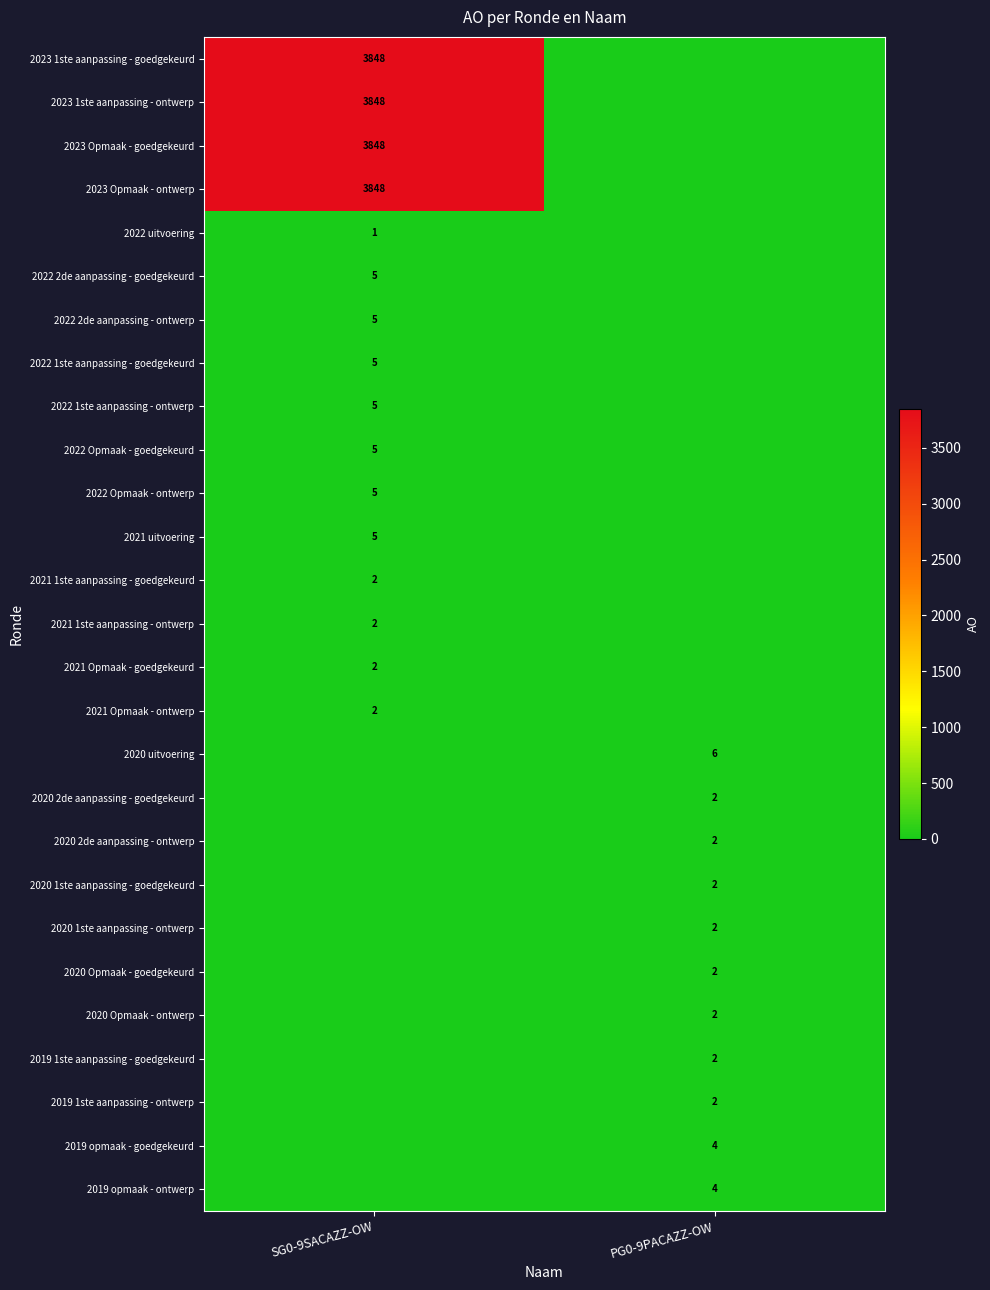

Which series has the largest range (max minus min)?

row_0